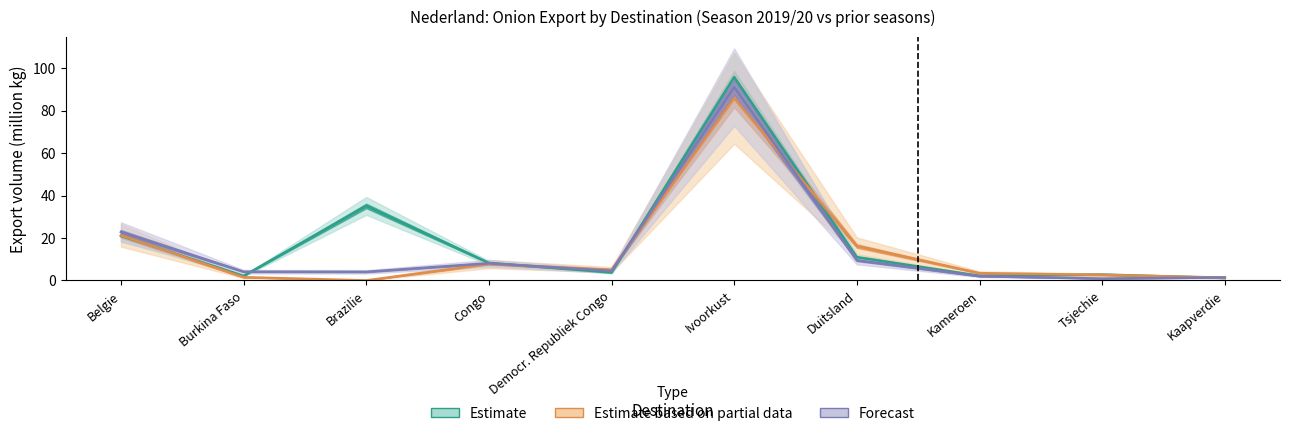

What position from the right is Brazilie?

8